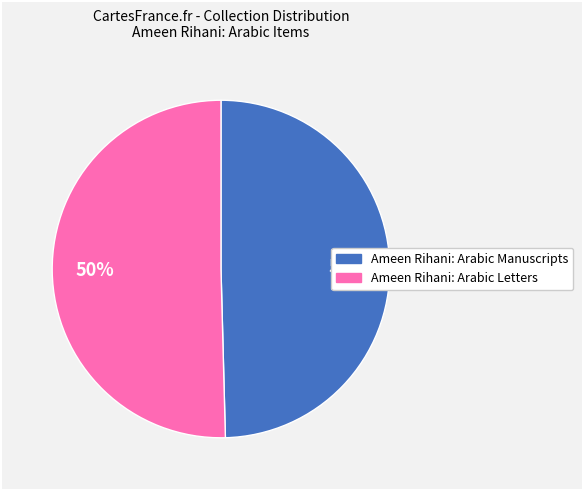

Do Ameen Rihani: Arabic Letters and Ameen Rihani: Arabic Manuscripts together represent more than half of the pie?

Yes